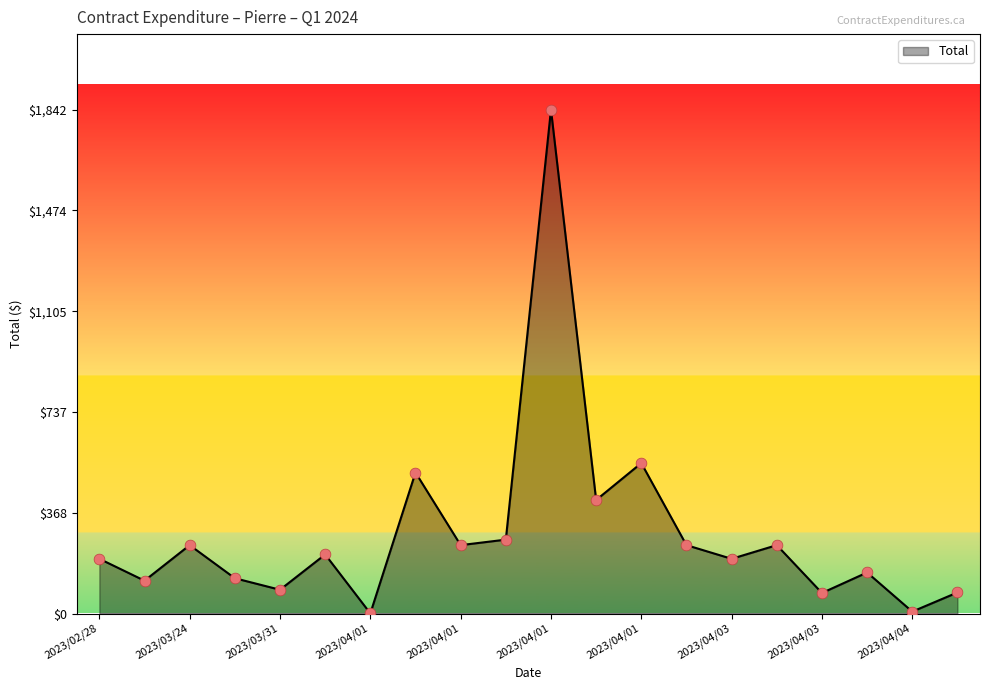

What is the greatest value displayed?

1842.3